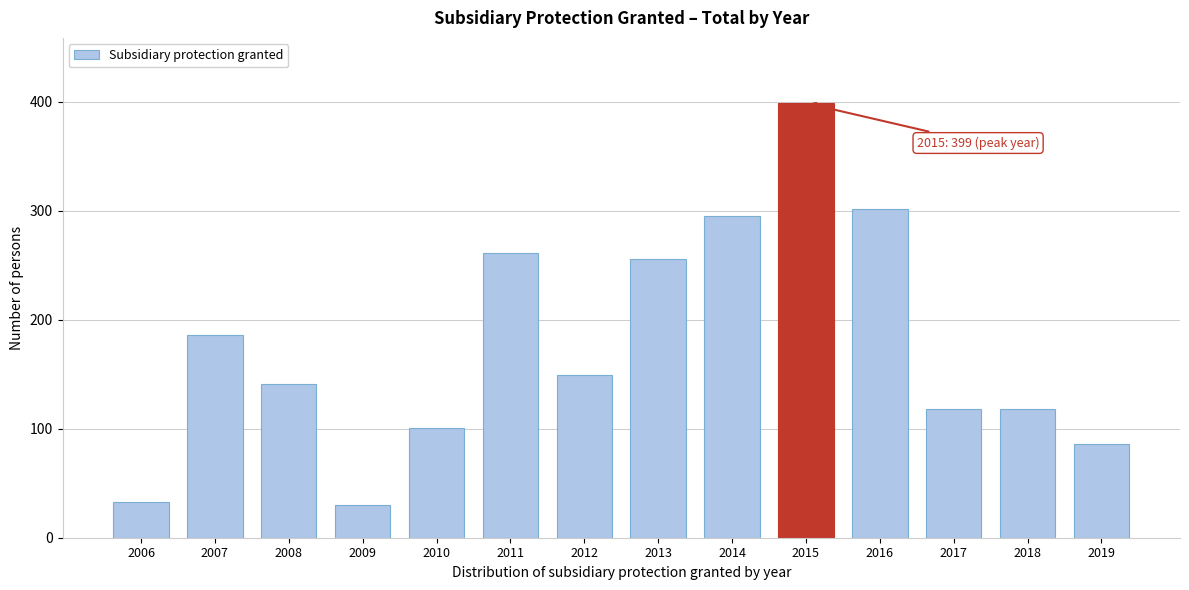

Reading left to right, transcribe all the data shown in this chart.

2006=33	2007=186	2008=141	2009=30	2010=101	2011=261	2012=149	2013=256	2014=295	2015=399	2016=302	2017=118	2018=118	2019=86